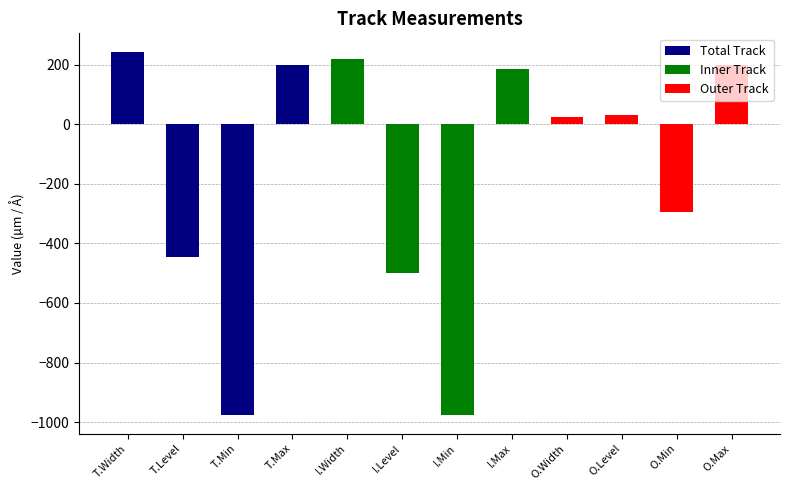

How many distinct data groups are displayed?

1